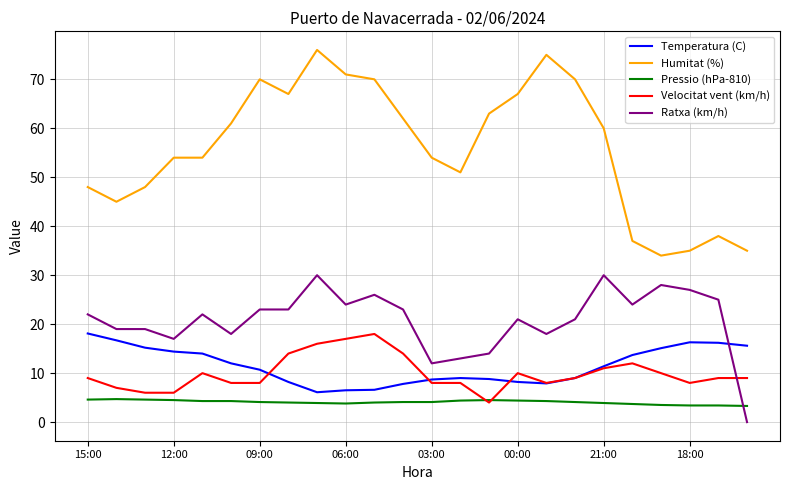

Which series has the largest total across all categories?

Humitat (%)